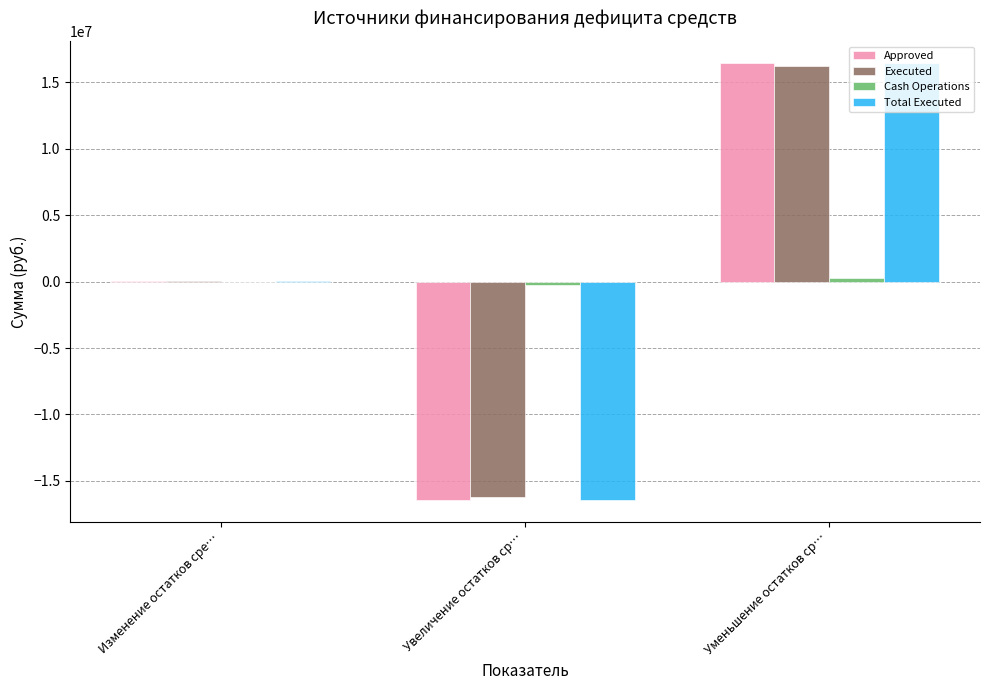

The value of Approved at Увеличение остатков ср… is -23501283.8. True or false?

False